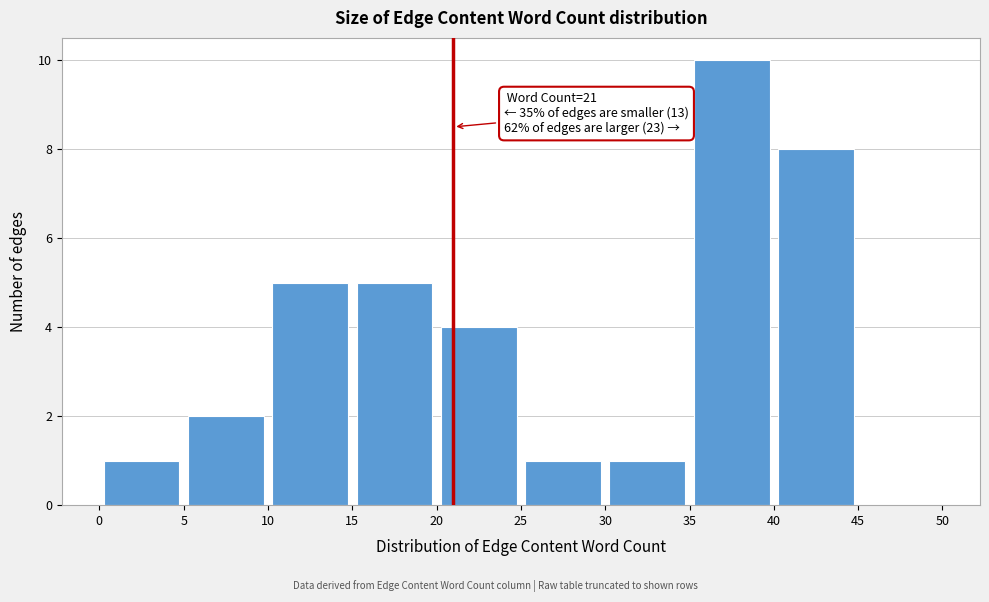

Which range on the x-axis has the tallest bar?

35 to 40